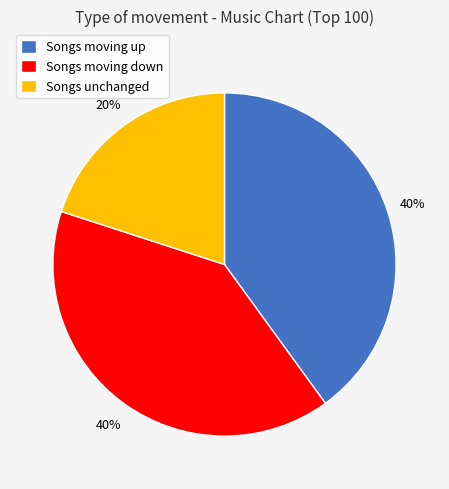

What is the smallest slice in the pie chart?

Songs unchanged